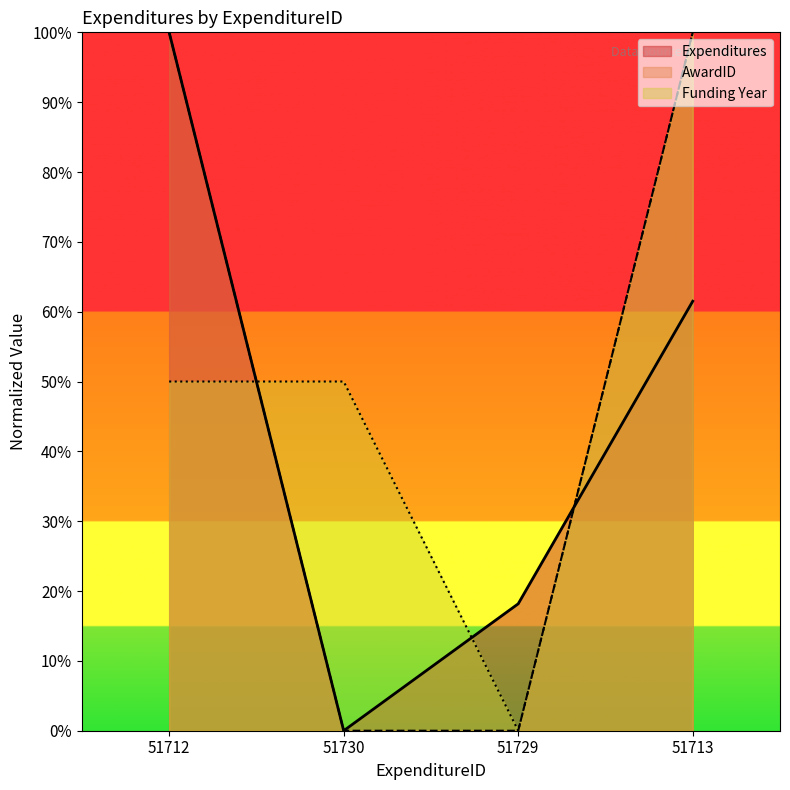

How many values in the Funding Year series are below 50?

1